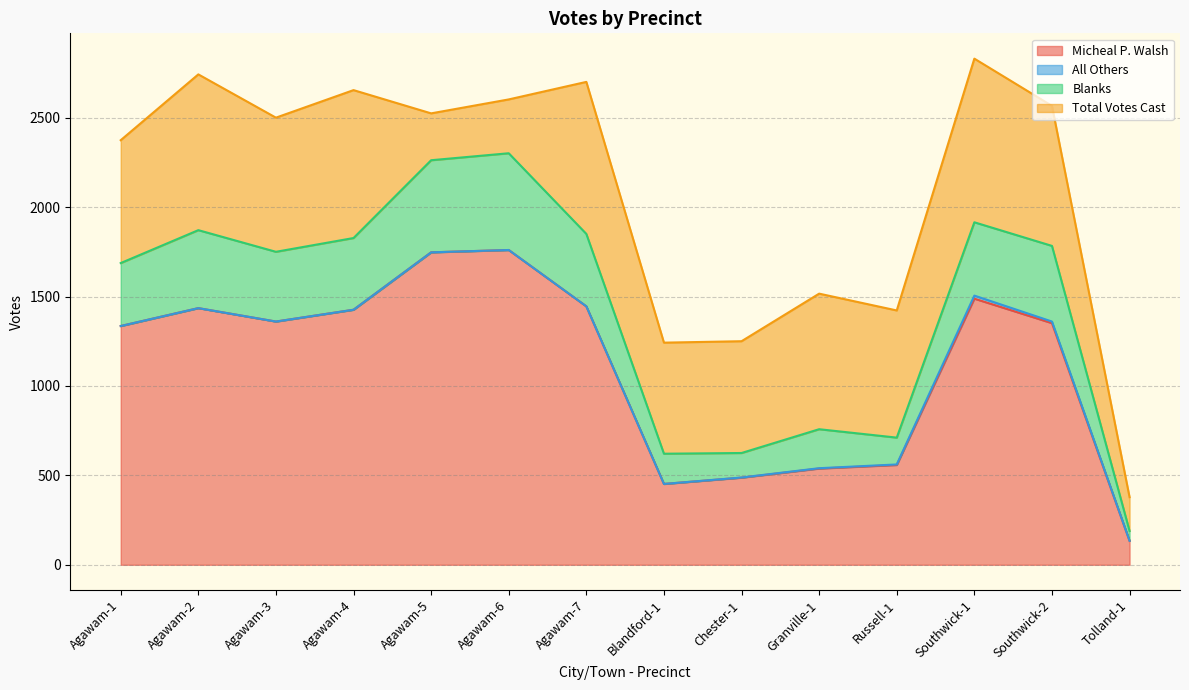

Where does the Blanks series first go above 1783?

Agawam-2